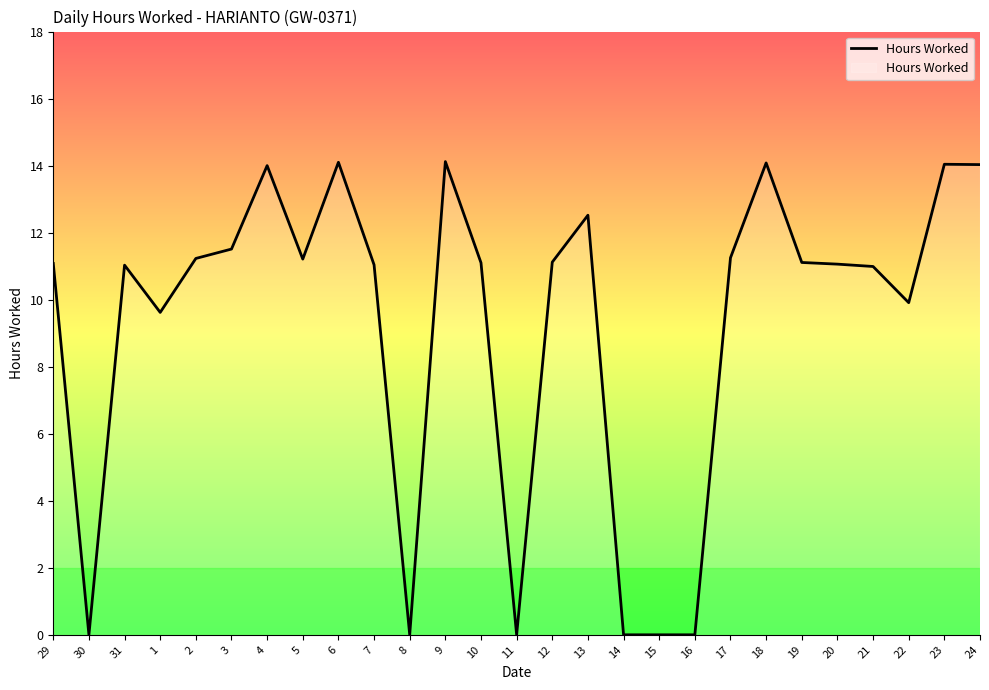

The value at 18 is 14.1. True or false?

True